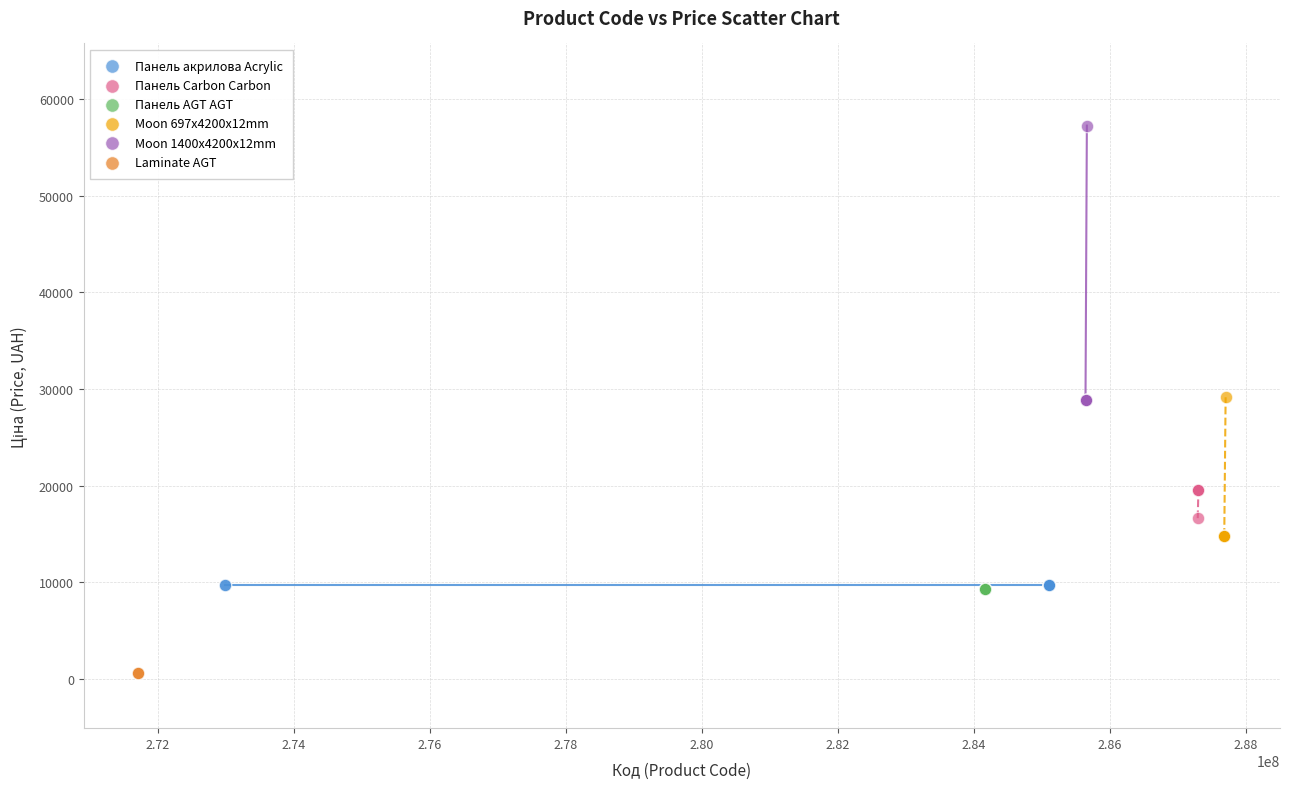

Which series reaches the minimum Y coordinate?

Laminate AGT